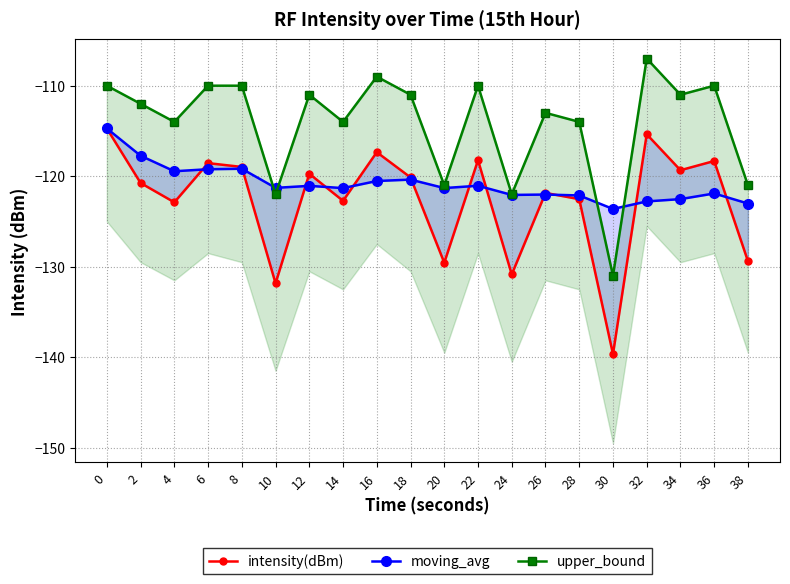

How many values in the upper_bound series exceed -111?

7